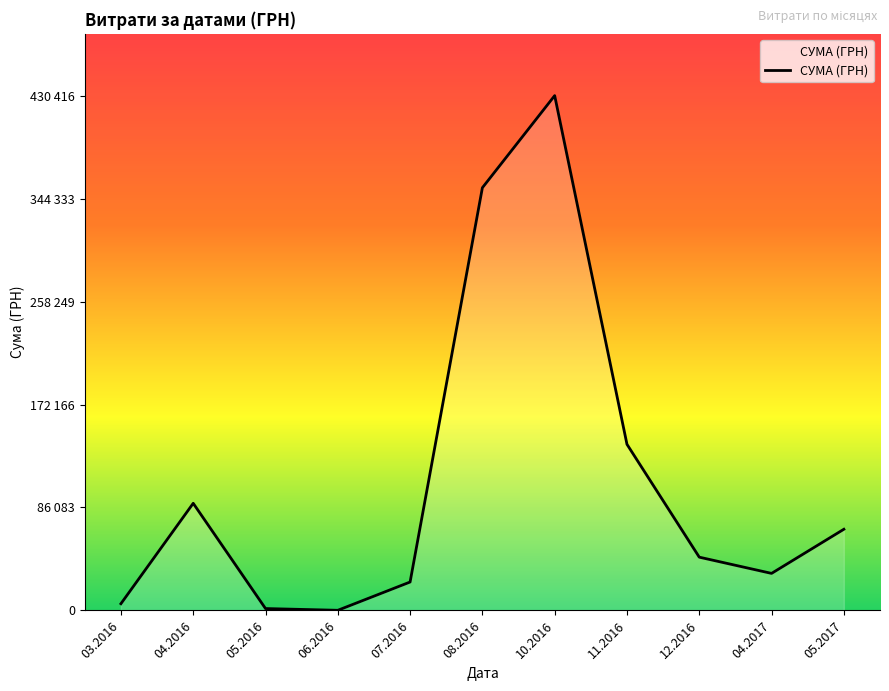

Does the chart have visible grid lines?

No